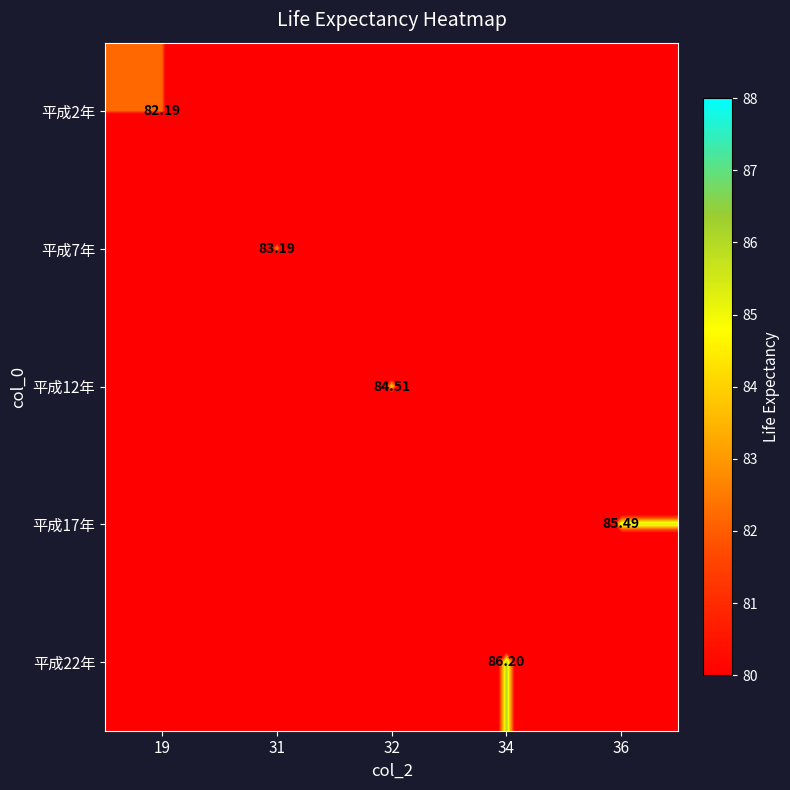

How many data points in 平成12年 are above 0?

1